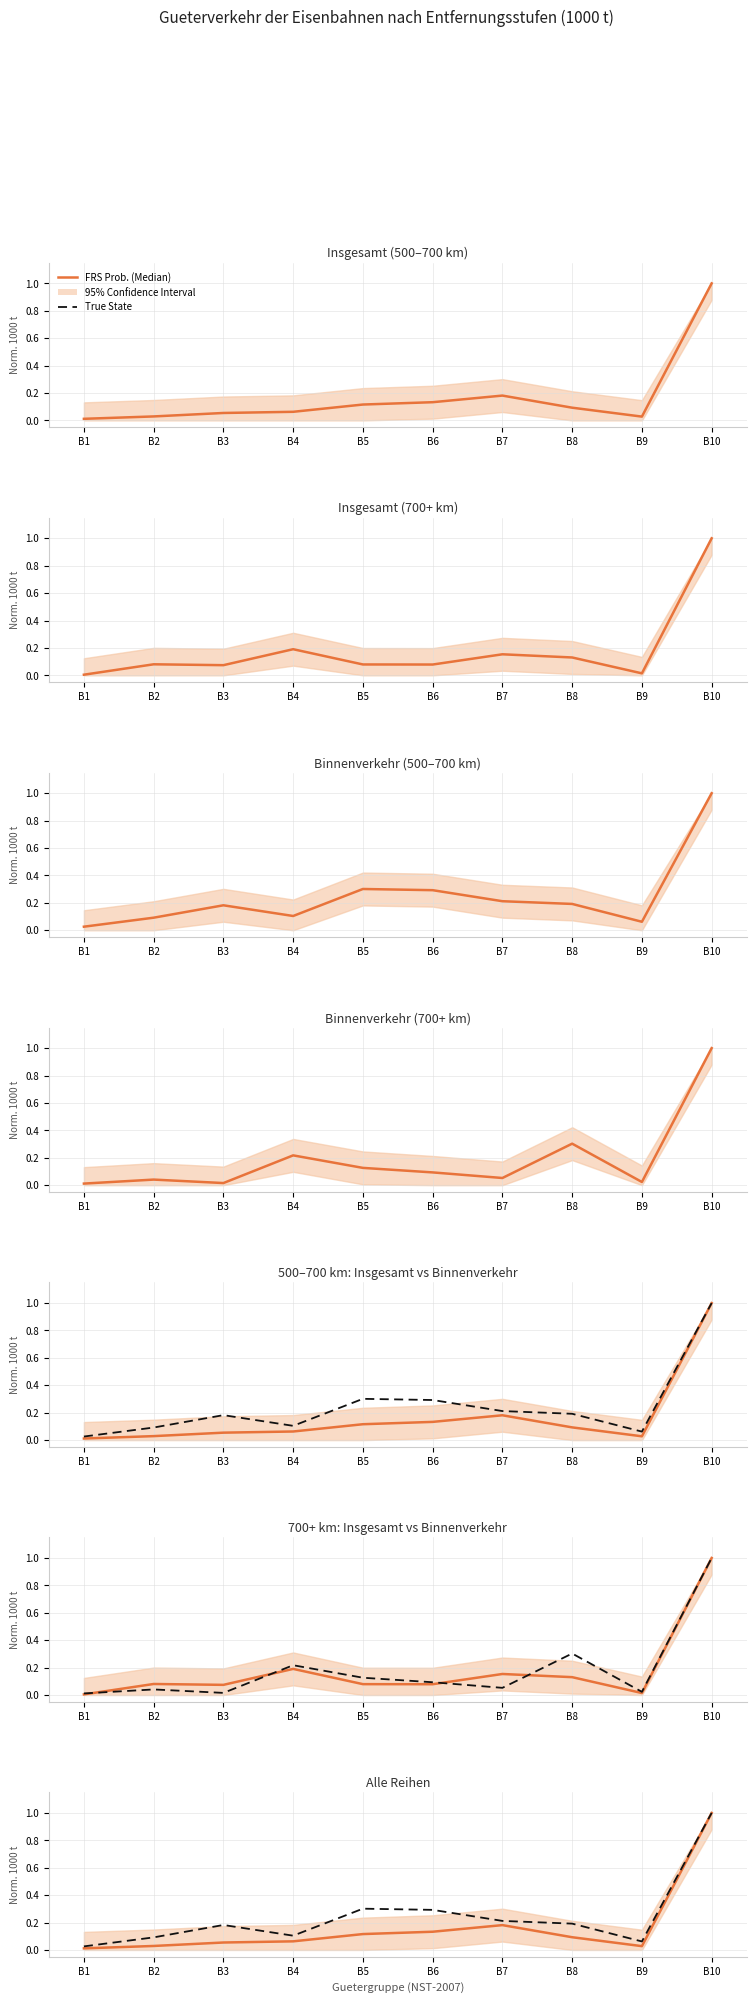

What is the sum of the FRS Prob. (Median) values at B6 and B5?

0.2